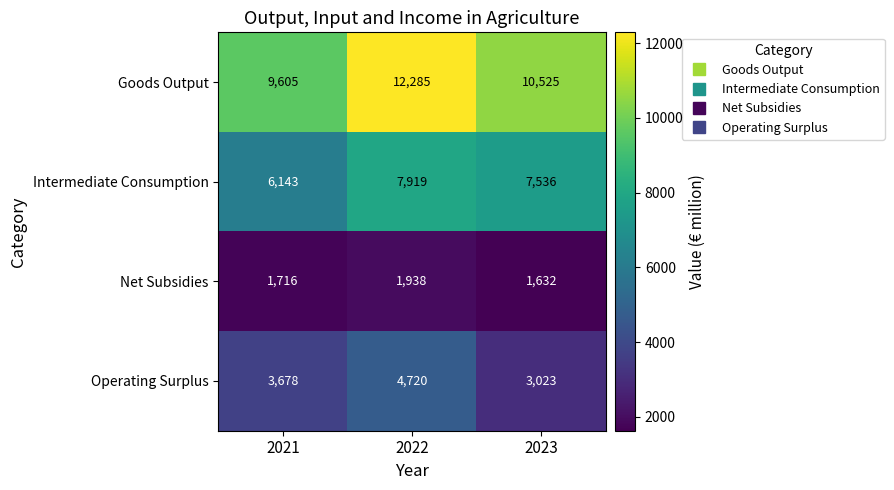

True or false: Net Subsidies has a value of 1716 at 2021.

True